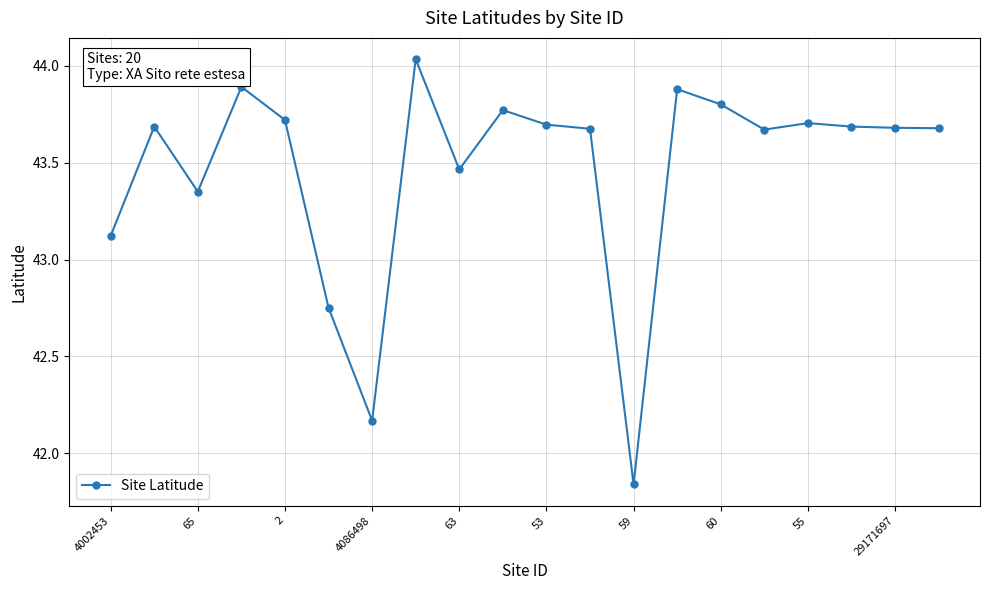

How many categories are shown in the chart?

20